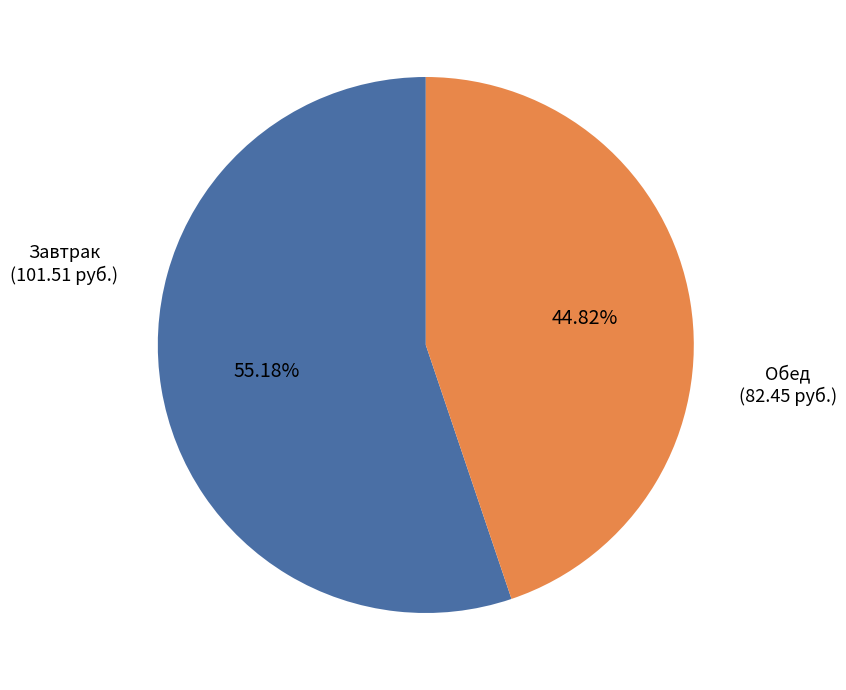

Count the number of slices in the pie.

2